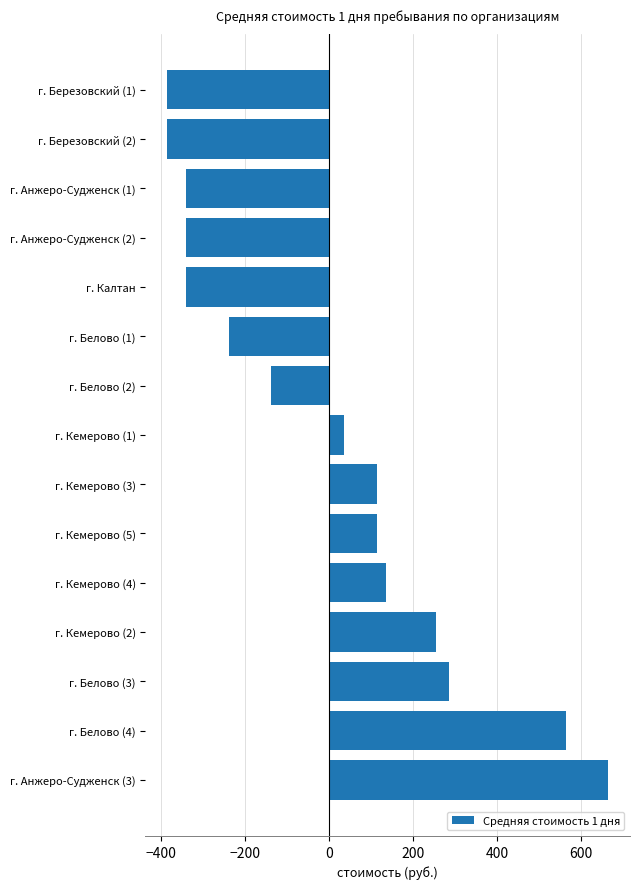

How many values are below zero?

7